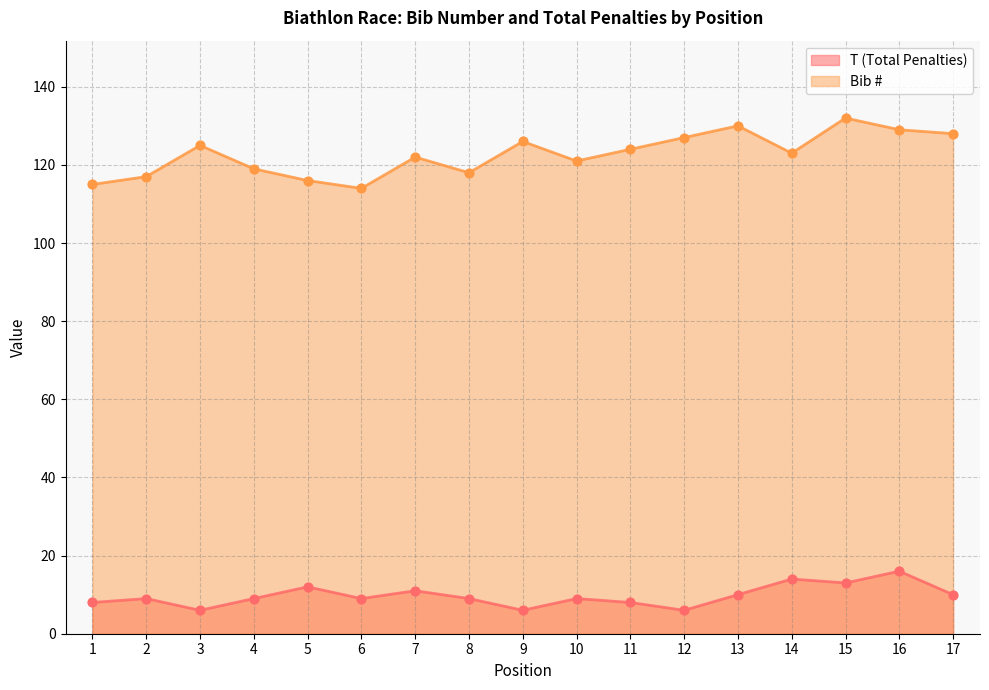

What are all the series names shown in the legend?

T (Total Penalties), Bib #